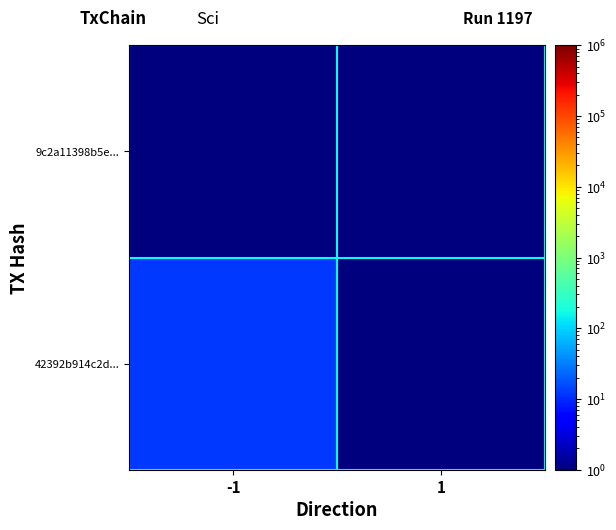

Rank the series at 1 from highest to lowest value.

9c2a11398b5e..., 42392b914c2d...